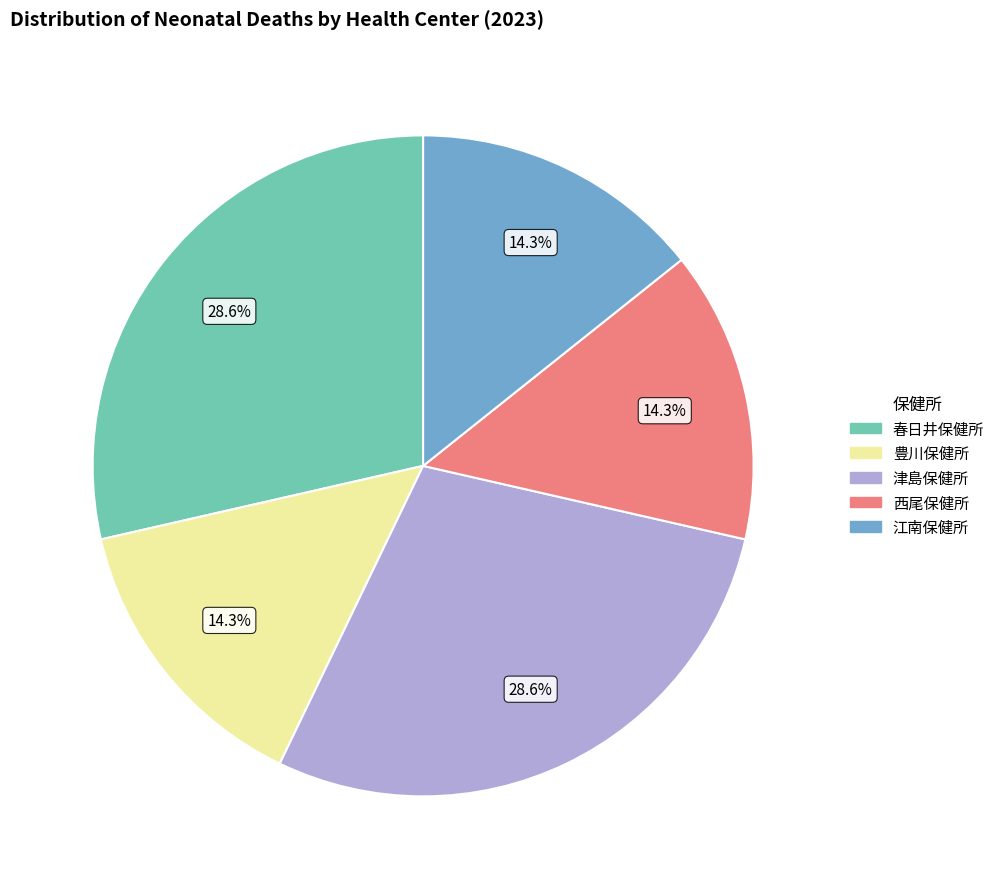

Between 西尾保健所 and 春日井保健所, which is larger?

春日井保健所